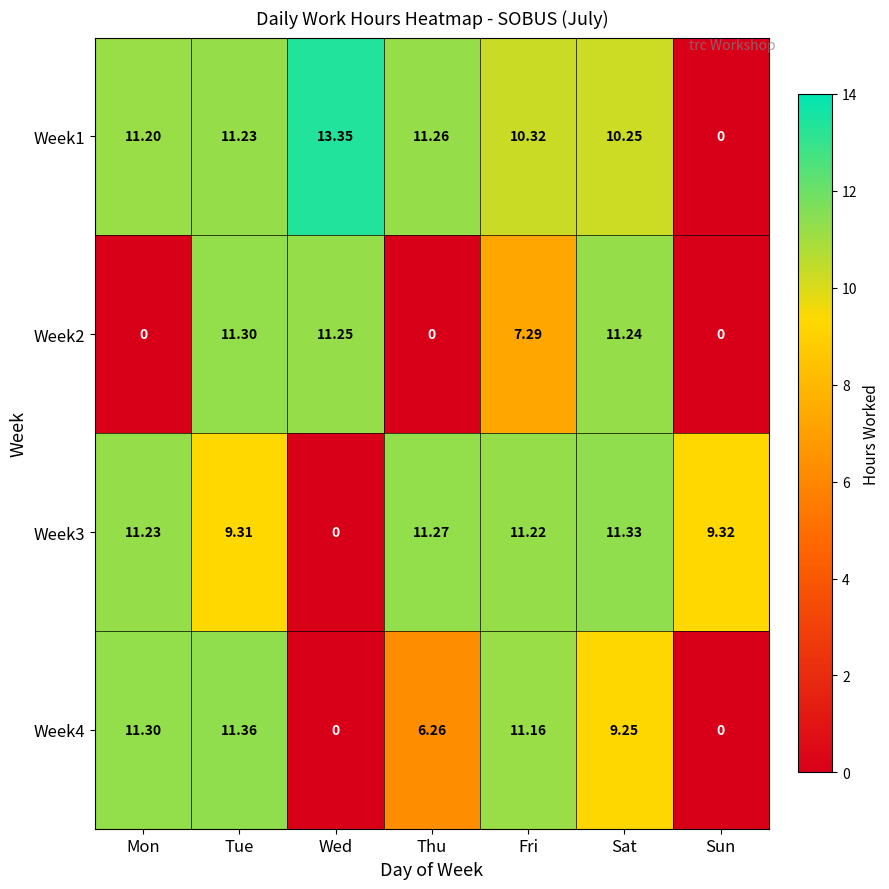

At Sat, list the series in order from smallest to largest.

Week4, Week1, Week2, Week3